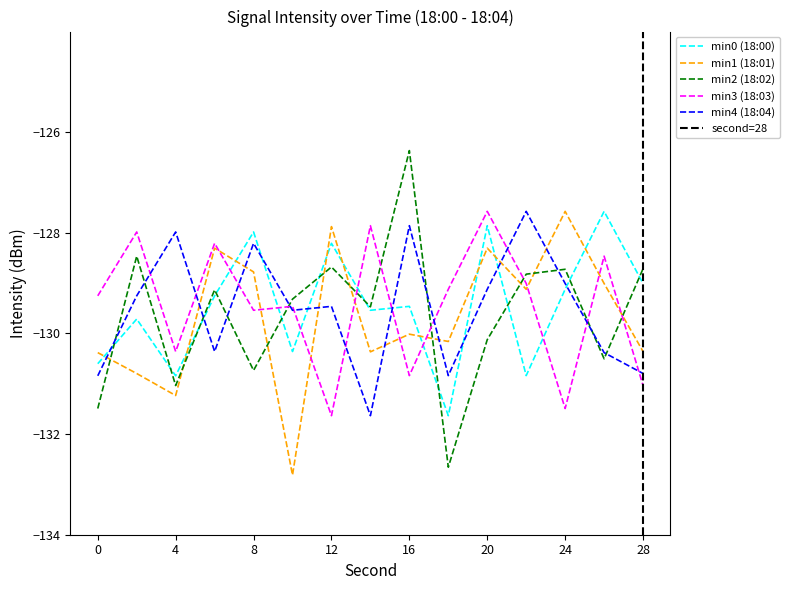

True or false: min4 has a value of -55.4 at 16.

False